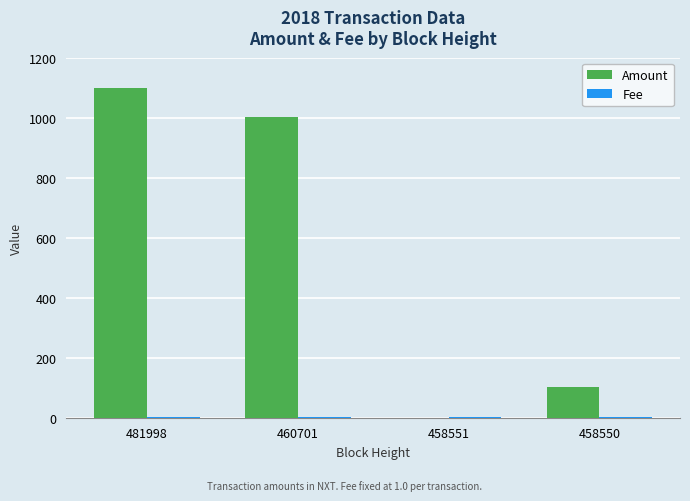

Does the chart contain stacked bars?

No